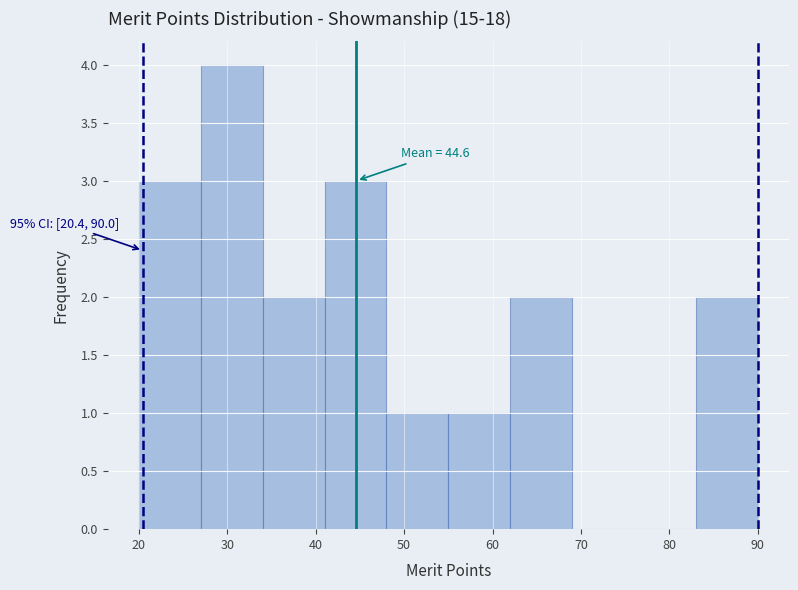

Which range on the x-axis has the tallest bar?

27 to 34